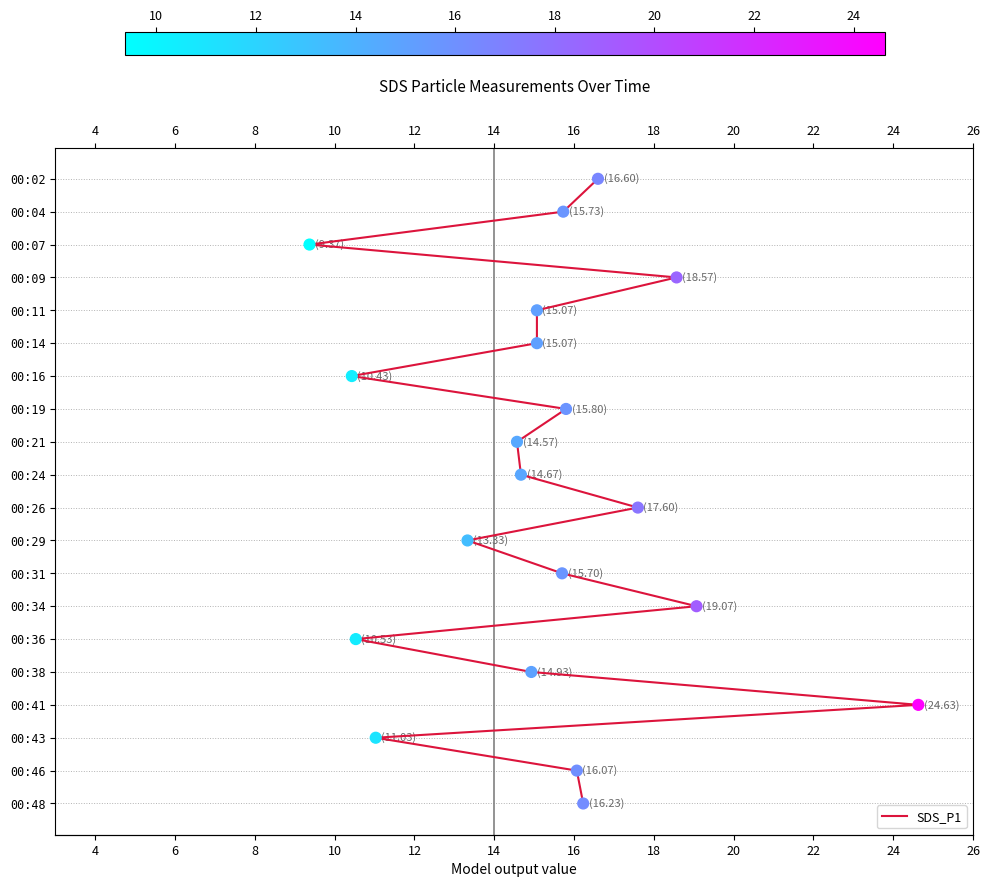

Between 14 and 18, which is larger?

18